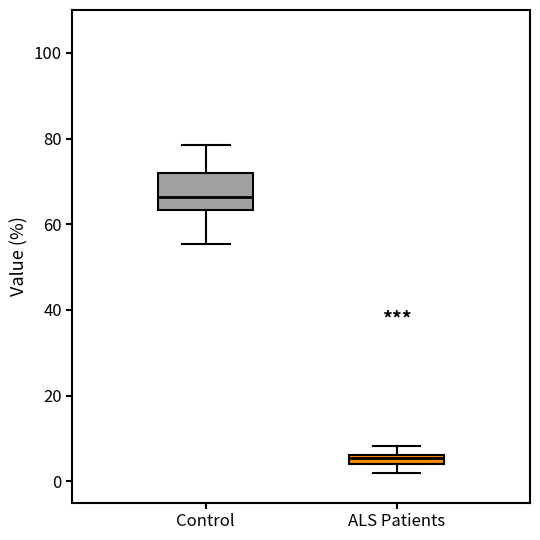

Which box's median line is the highest?

Control